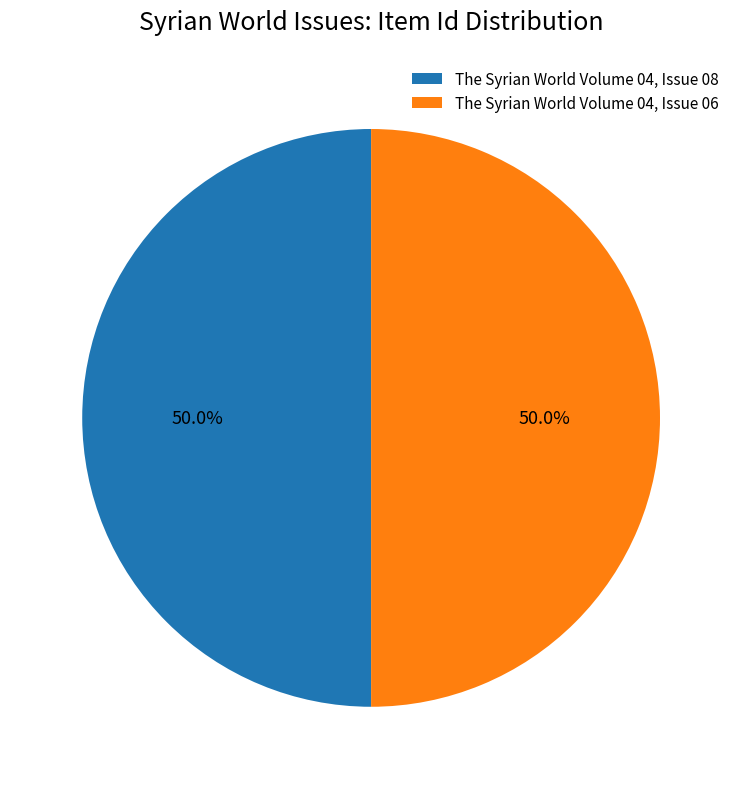

Do The Syrian World Volume 04, Issue 06 and The Syrian World Volume 04, Issue 08 together represent more than half of the pie?

Yes